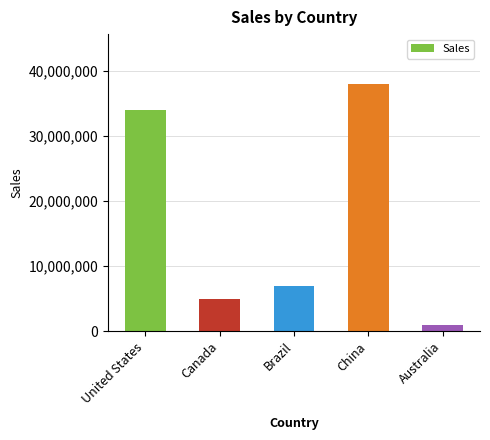

Where is the data nearest to the value 19500000?

Brazil